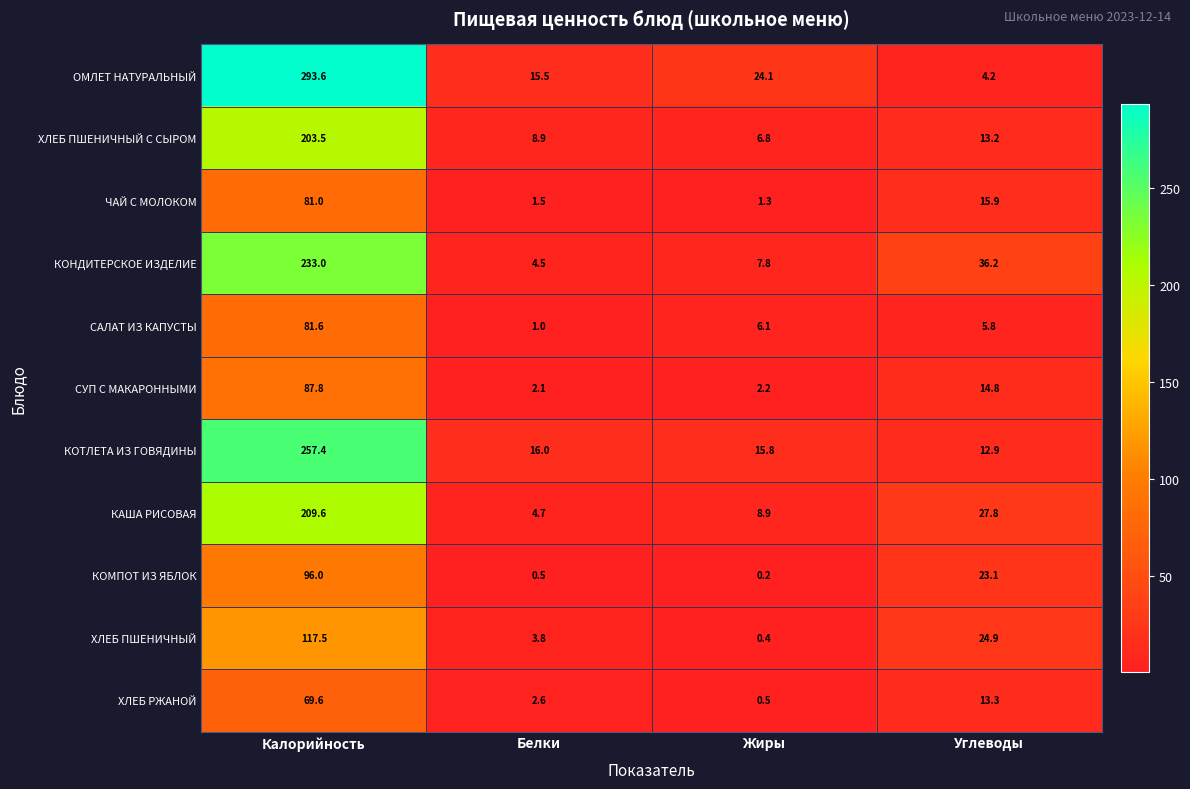

At Калорийность, list the series in order from largest to smallest.

ОМЛЕТ НАТУРАЛЬНЫЙ, КОТЛЕТА ИЗ ГОВЯДИНЫ, КОНДИТЕРСКОЕ ИЗДЕЛИЕ, КАША РИСОВАЯ, ХЛЕБ ПШЕНИЧНЫЙ С СЫРОМ, ХЛЕБ ПШЕНИЧНЫЙ, КОМПОТ ИЗ ЯБЛОК, СУП С МАКАРОННЫМИ, САЛАТ ИЗ КАПУСТЫ, ЧАЙ С МОЛОКОМ, ХЛЕБ РЖАНОЙ